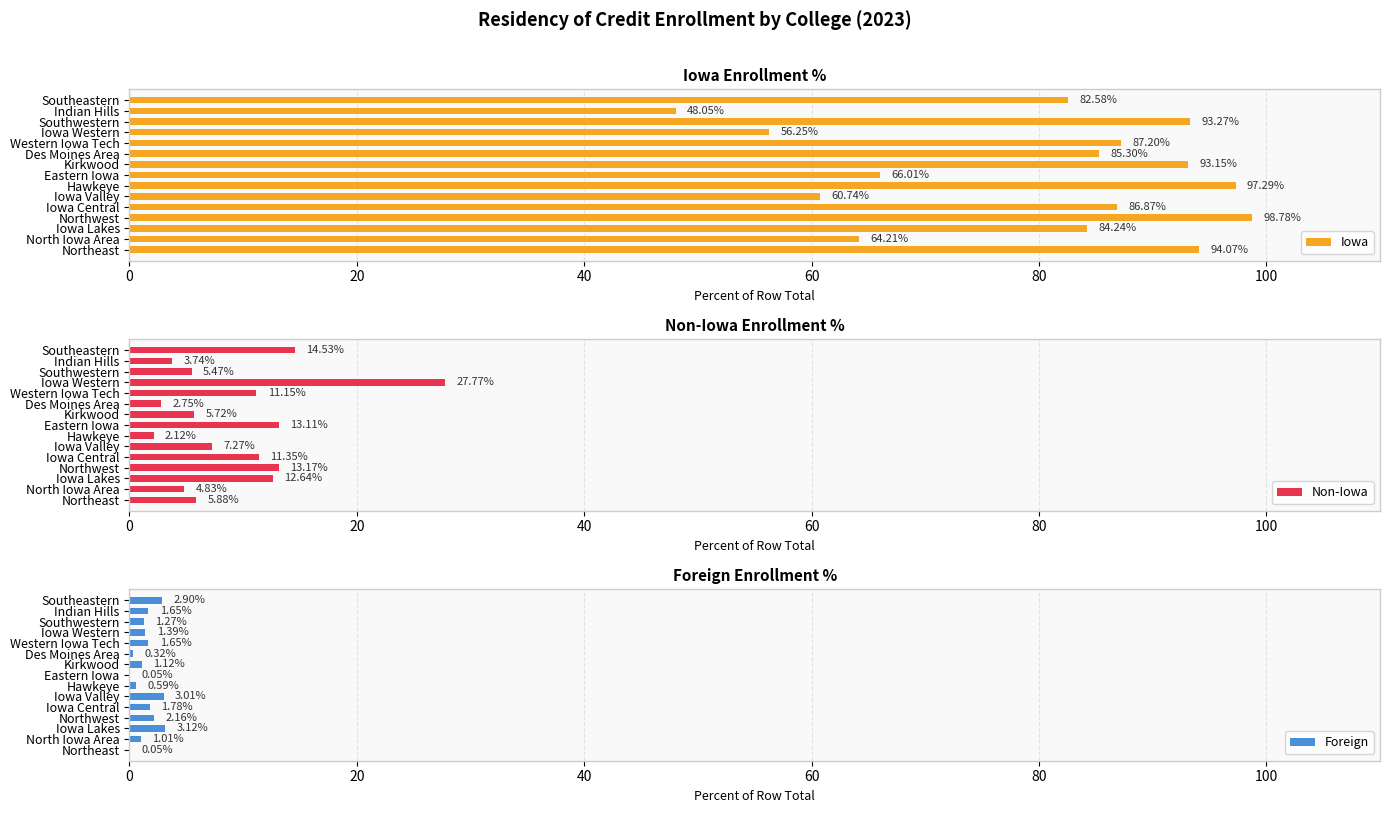

What are all the series names shown in the legend?

Iowa, Non-Iowa, Foreign